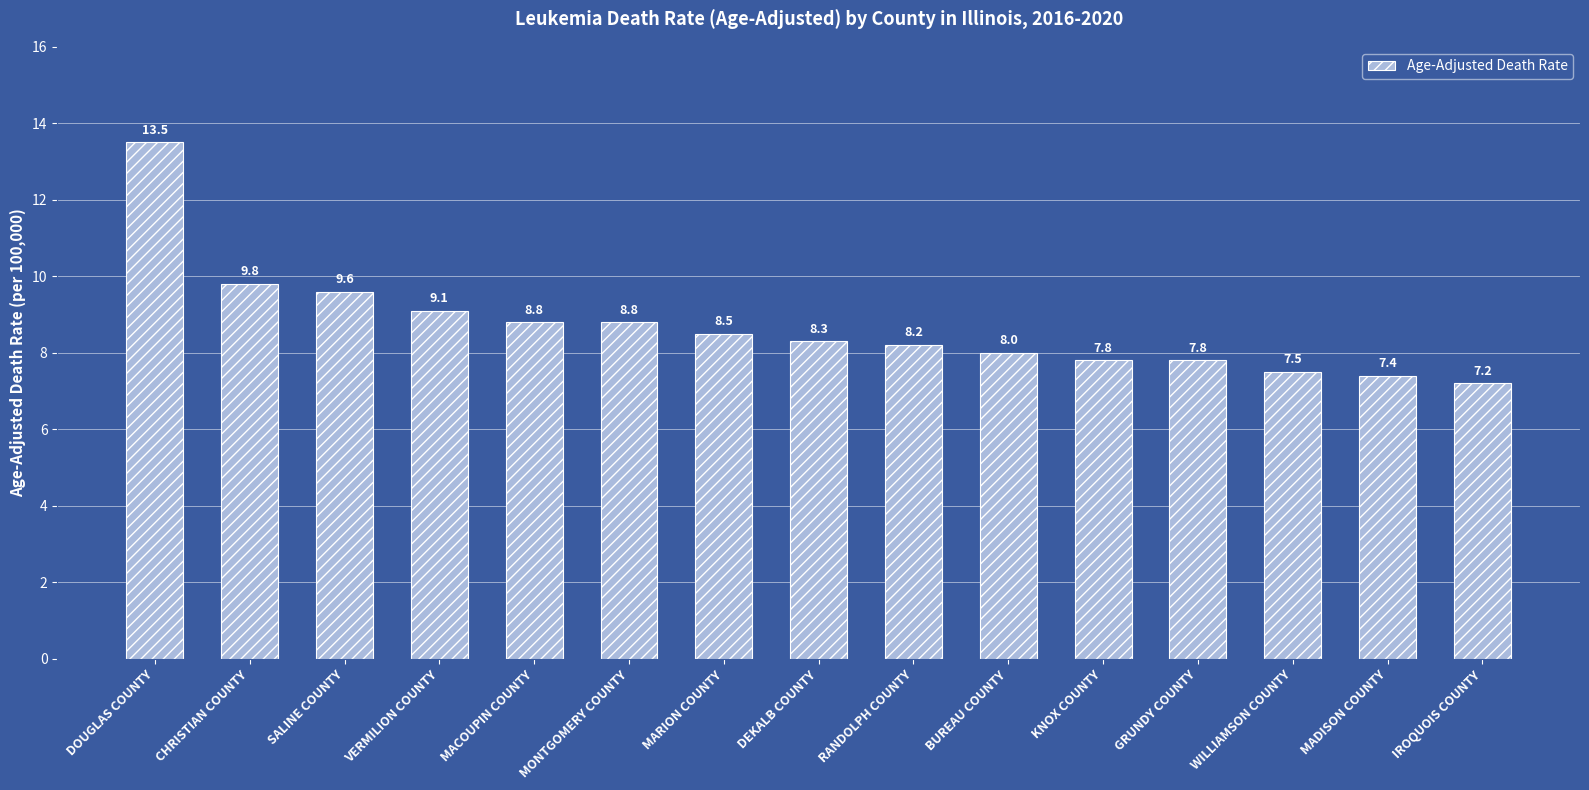

What position from the right is IROQUOIS COUNTY?

1